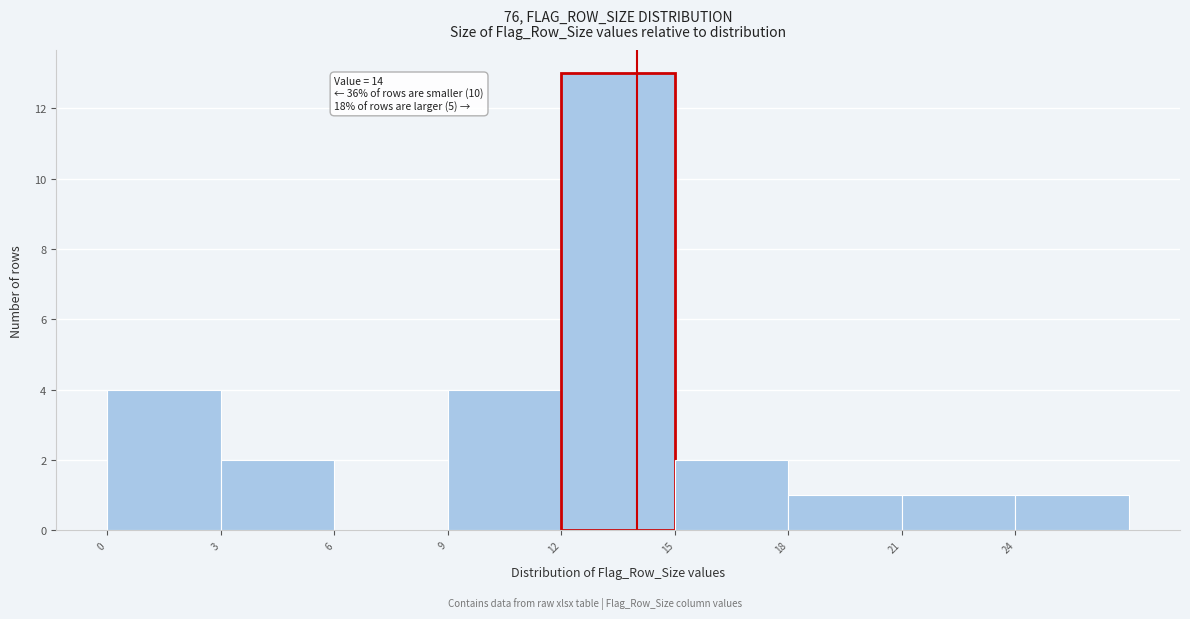

Which range on the x-axis has the tallest bar?

12 to 15